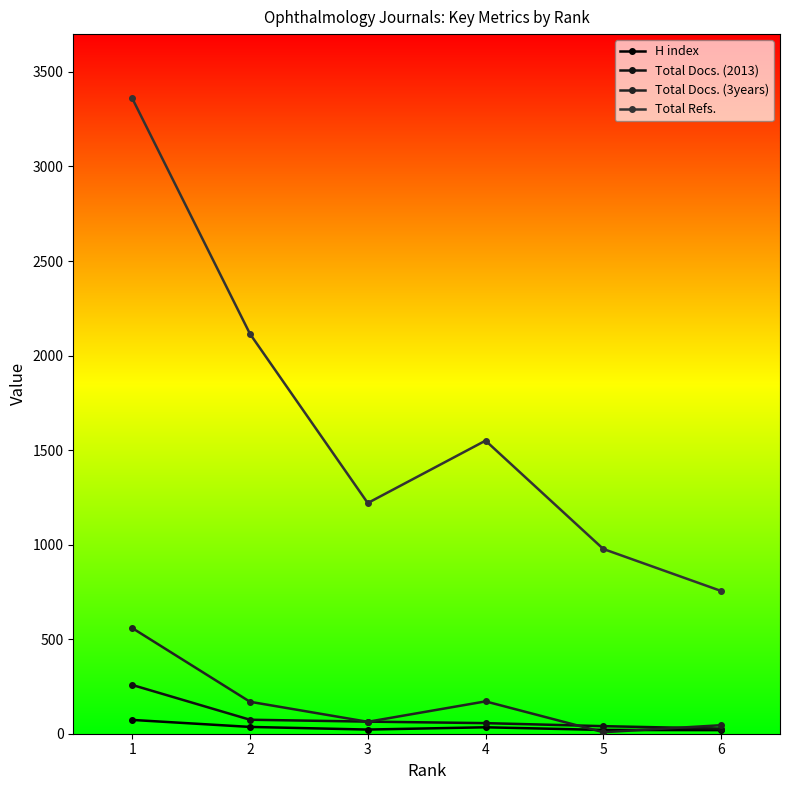

The value of Total Docs. (2013) at 2 is 74. True or false?

True